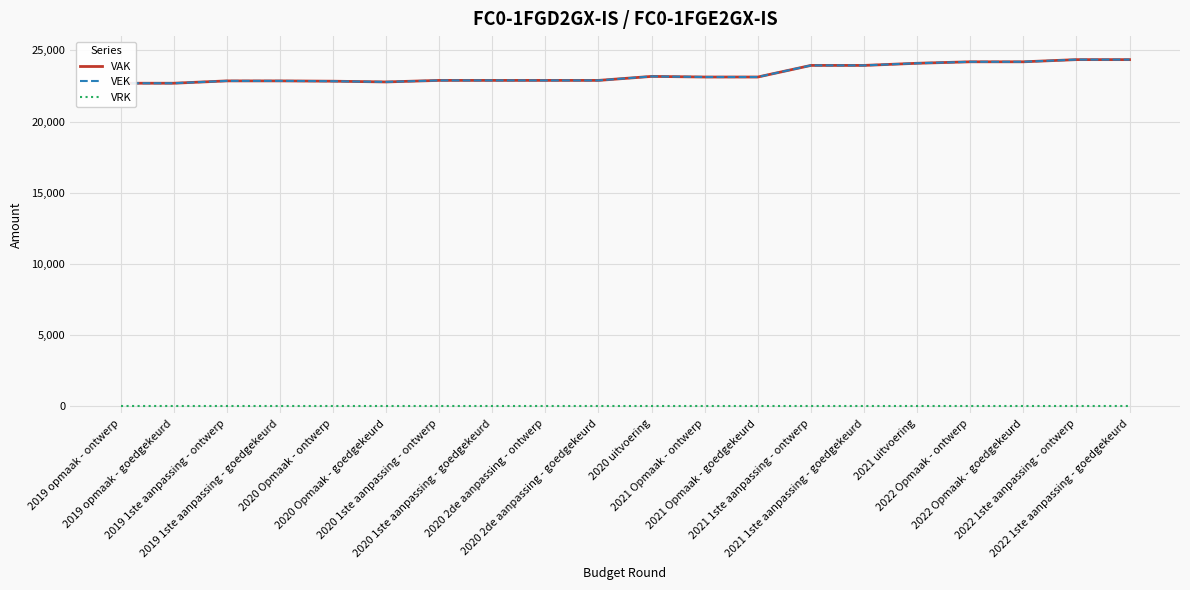

Reading left to right, transcribe all the data shown in this chart.

VAK: 2019 opmaak - ontwerp=22689	2019 opmaak - goedgekeurd=22689	2019 1ste aanpassing - ontwerp=22853	2019 1ste aanpassing - goedgekeurd=22853	2020 Opmaak - ontwerp=22832	2020 Opmaak - goedgekeurd=22780	2020 1ste aanpassing - ontwerp=22888	2020 1ste aanpassing - goedgekeurd=22888	2020 2de aanpassing - ontwerp=22888	2020 2de aanpassing - goedgekeurd=22888	2020 uitvoering=23169	2021 Opmaak - ontwerp=23126	2021 Opmaak - goedgekeurd=23126	2021 1ste aanpassing - ontwerp=23941	2021 1ste aanpassing - goedgekeurd=23941	2021 uitvoering=24092	2022 Opmaak - ontwerp=24195	2022 Opmaak - goedgekeurd=24195	2022 1ste aanpassing - ontwerp=24348	2022 1ste aanpassing - goedgekeurd=24348
VEK: 2019 opmaak - ontwerp=22689	2019 opmaak - goedgekeurd=22689	2019 1ste aanpassing - ontwerp=22853	2019 1ste aanpassing - goedgekeurd=22853	2020 Opmaak - ontwerp=22832	2020 Opmaak - goedgekeurd=22780	2020 1ste aanpassing - ontwerp=22888	2020 1ste aanpassing - goedgekeurd=22888	2020 2de aanpassing - ontwerp=22888	2020 2de aanpassing - goedgekeurd=22888	2020 uitvoering=23169	2021 Opmaak - ontwerp=23126	2021 Opmaak - goedgekeurd=23126	2021 1ste aanpassing - ontwerp=23941	2021 1ste aanpassing - goedgekeurd=23941	2021 uitvoering=24092	2022 Opmaak - ontwerp=24195	2022 Opmaak - goedgekeurd=24195	2022 1ste aanpassing - ontwerp=24348	2022 1ste aanpassing - goedgekeurd=24348
VRK: 2019 opmaak - ontwerp=0	2019 opmaak - goedgekeurd=0	2019 1ste aanpassing - ontwerp=0	2019 1ste aanpassing - goedgekeurd=0	2020 Opmaak - ontwerp=0	2020 Opmaak - goedgekeurd=0	2020 1ste aanpassing - ontwerp=0	2020 1ste aanpassing - goedgekeurd=0	2020 2de aanpassing - ontwerp=0	2020 2de aanpassing - goedgekeurd=0	2020 uitvoering=0	2021 Opmaak - ontwerp=0	2021 Opmaak - goedgekeurd=0	2021 1ste aanpassing - ontwerp=0	2021 1ste aanpassing - goedgekeurd=0	2021 uitvoering=0	2022 Opmaak - ontwerp=0	2022 Opmaak - goedgekeurd=0	2022 1ste aanpassing - ontwerp=0	2022 1ste aanpassing - goedgekeurd=0